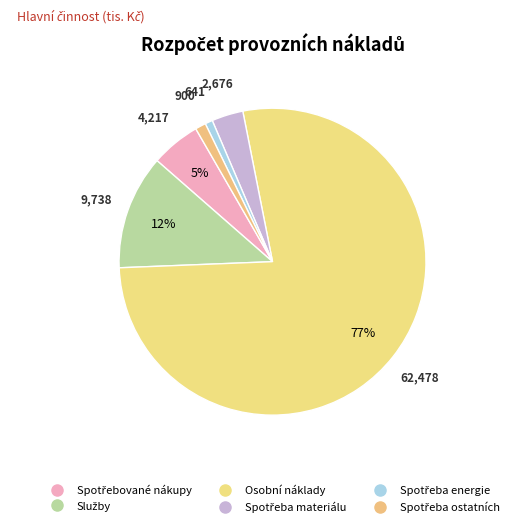

Does Osobní náklady represent more than half of the total?

Yes